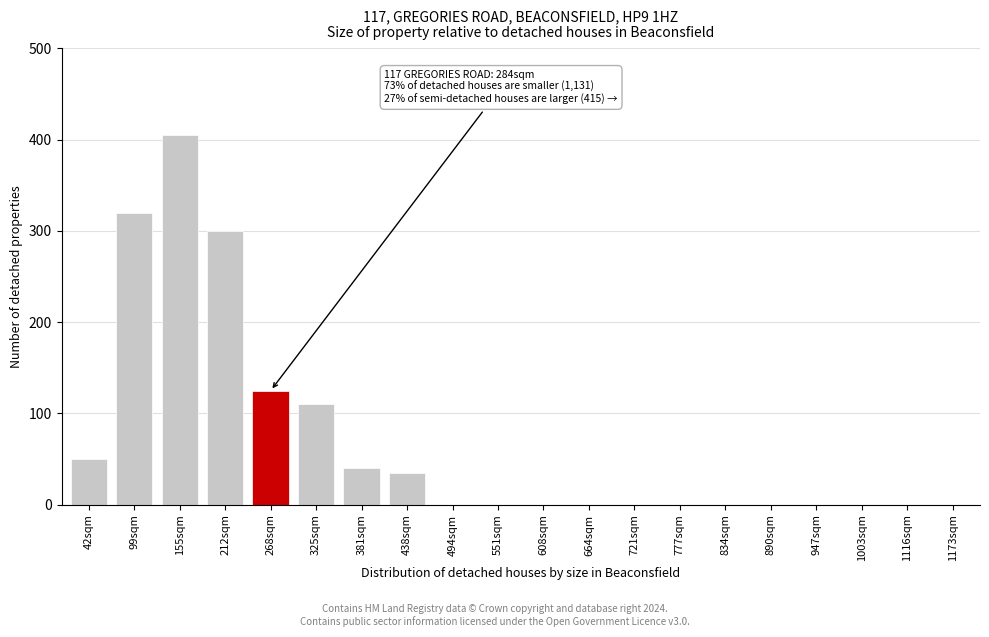

Reading left to right, transcribe all the data shown in this chart.

42sqm=50	99sqm=320	155sqm=405	212sqm=300	268sqm=125	325sqm=110	381sqm=40	438sqm=35	494sqm=0	551sqm=0	608sqm=0	664sqm=0	721sqm=0	777sqm=0	834sqm=0	890sqm=0	947sqm=0	1003sqm=0	1116sqm=0	1173sqm=0